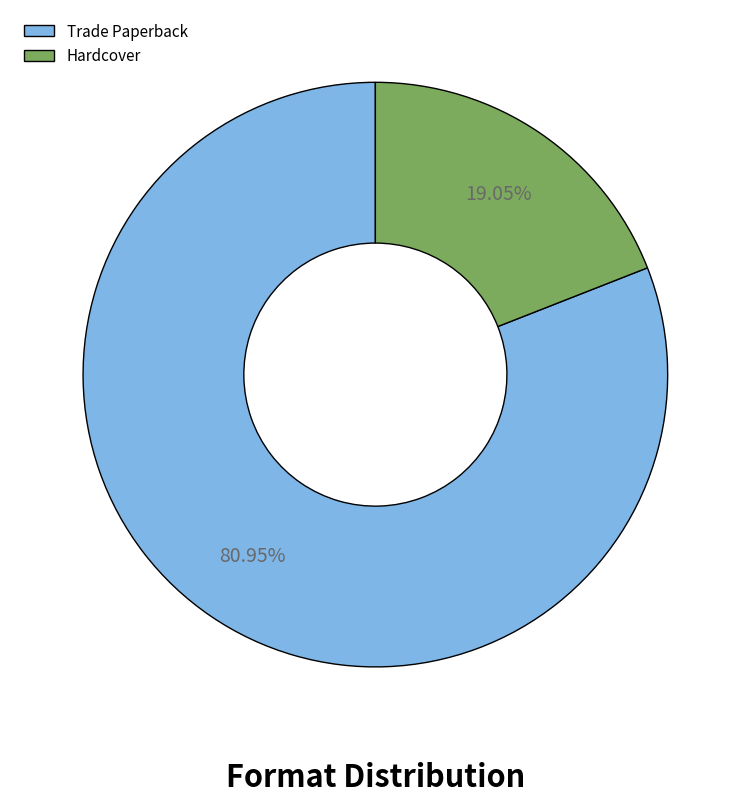

Approximately how many times larger is the value at Hardcover compared to Trade Paperback?

0.2